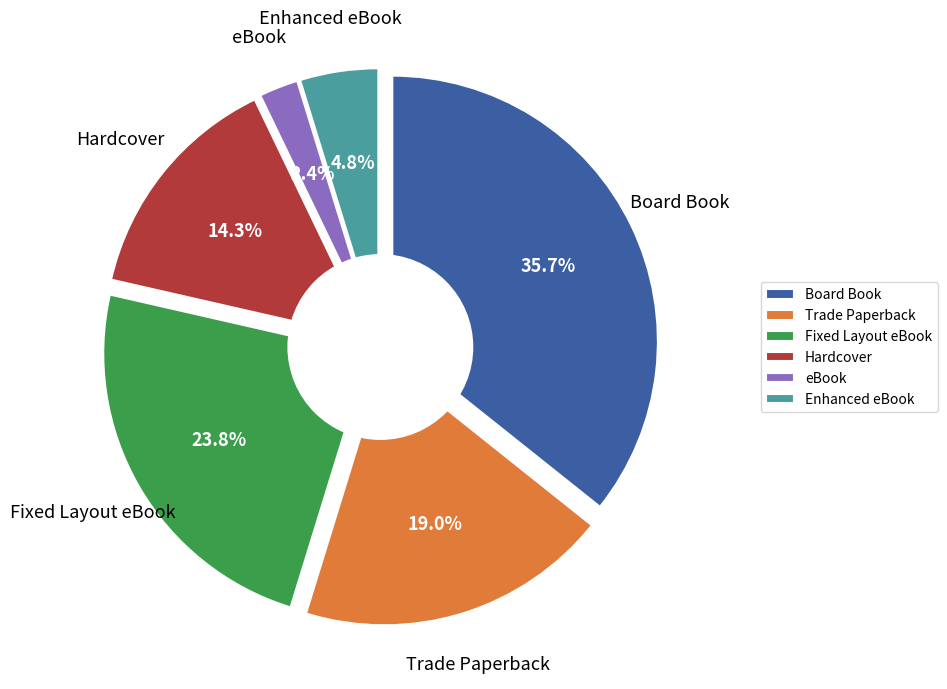

What is the change in value from Trade Paperback to Enhanced eBook?

-6